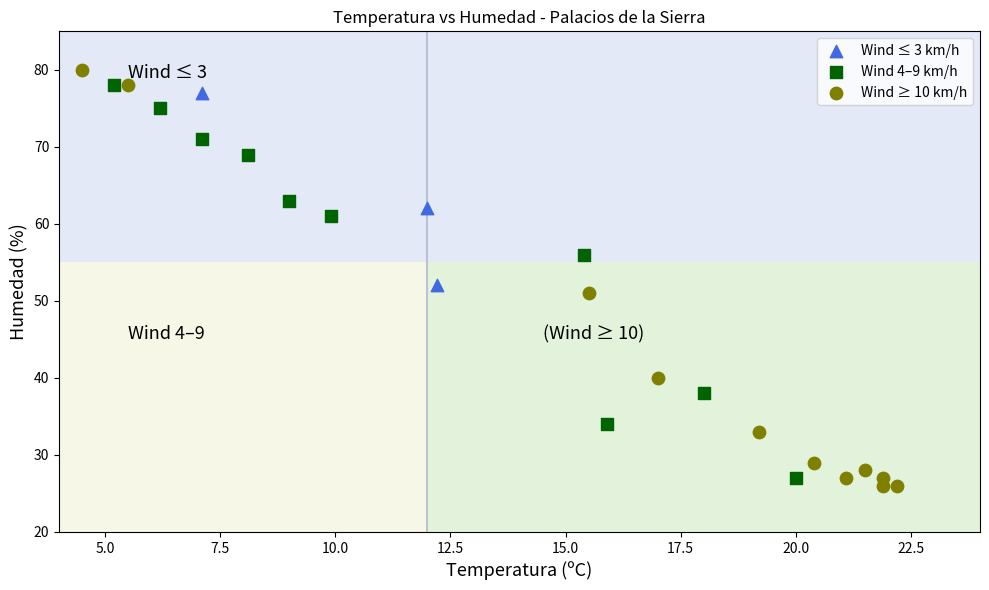

Which series has the largest Y range (max minus min)?

Wind ≥ 10 km/h